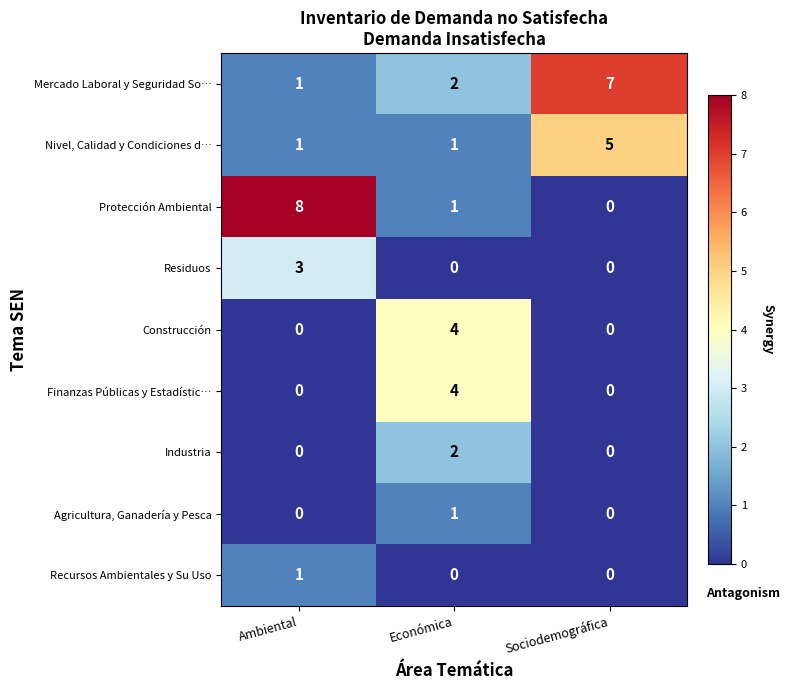

List the labels in order of Mercado Laboral y Seguridad So… value, smallest first.

Ambiental, Económica, Sociodemográfica